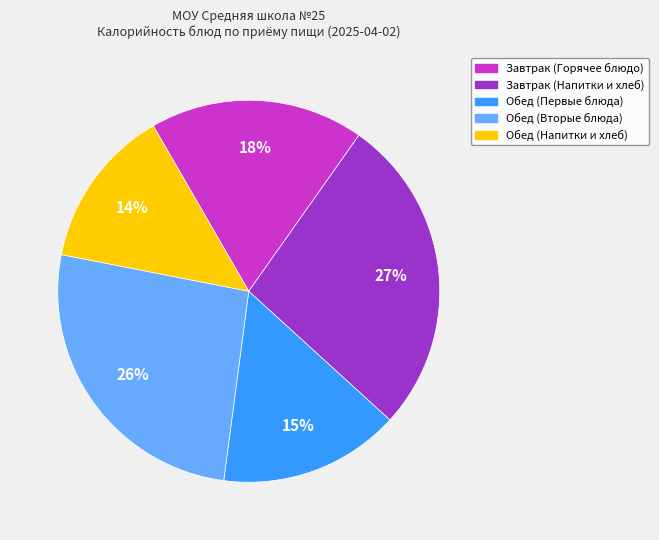

Is there a majority slice in this chart?

No